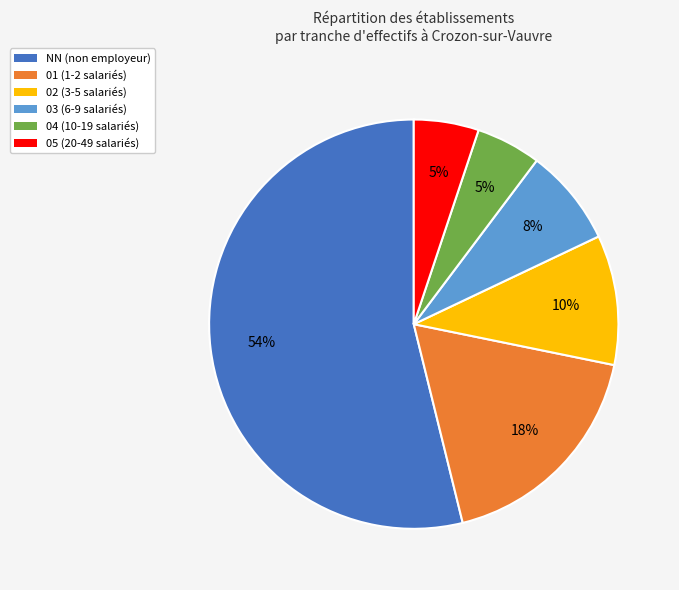

Between NN and 04, which is larger?

NN